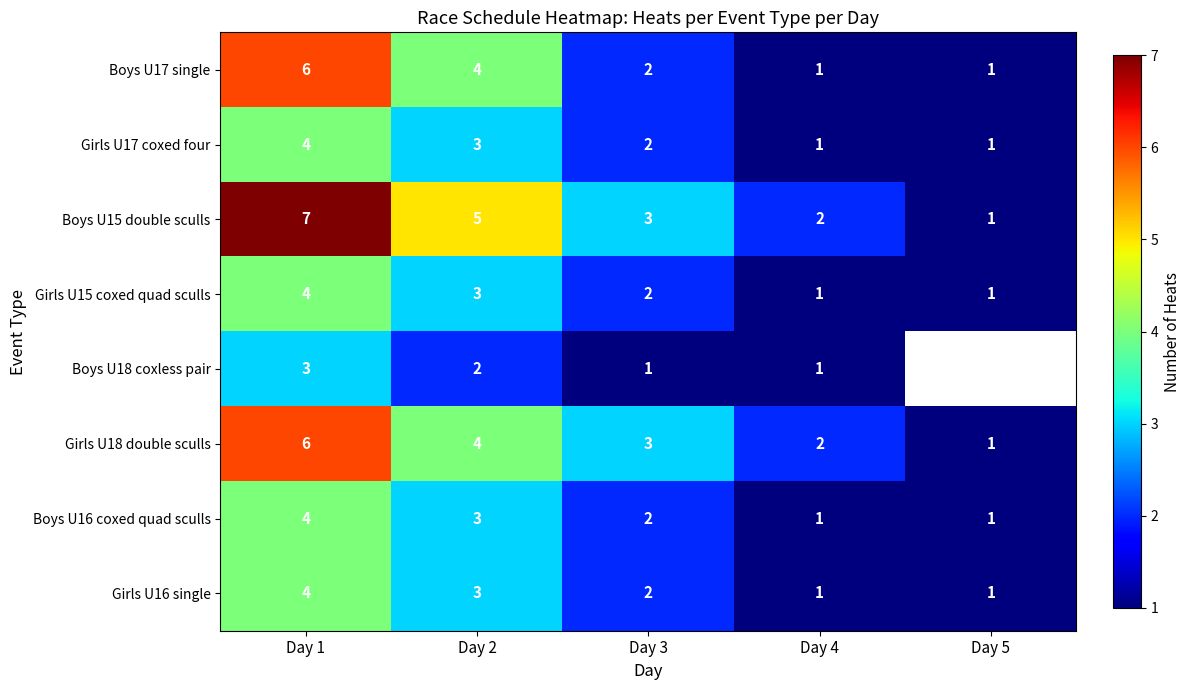

At which label does Girls U16 single reach its peak?

Day 1